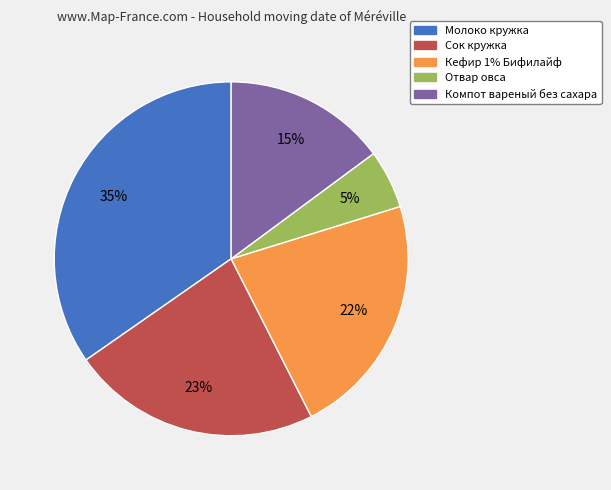

What percentage is the Молоко кружка slice, to the nearest percent?

35%